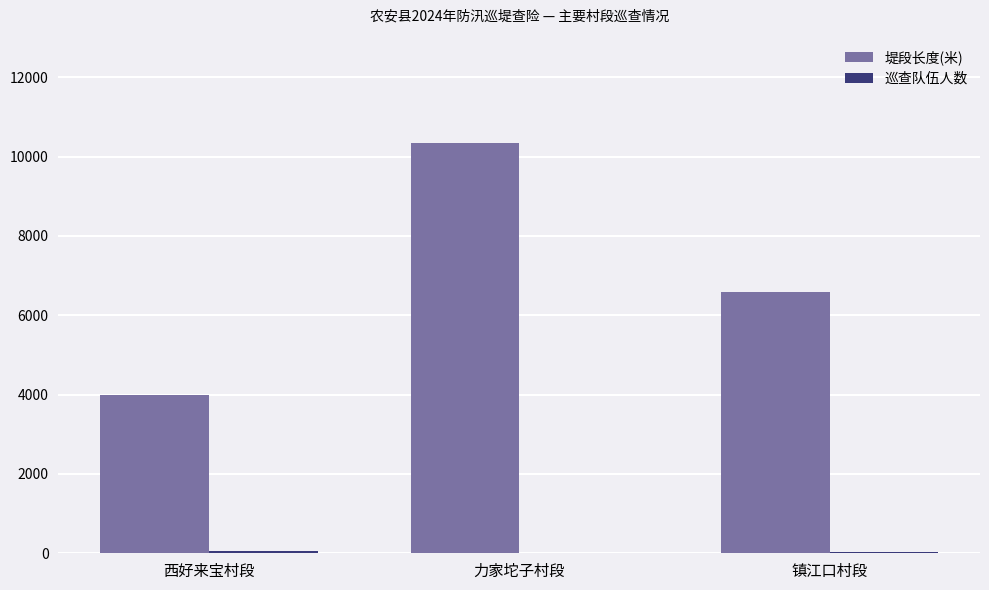

Which series changed the most between 西好来宝村段 and 力家坨子村段?

堤段长度(米)